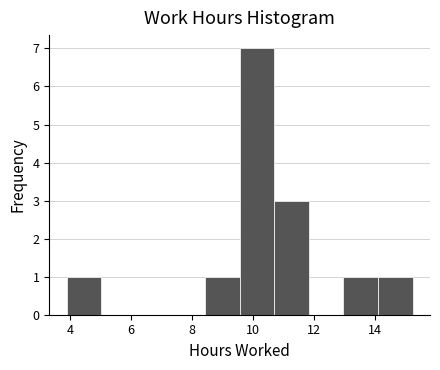

Reading left to right, list every bar in this chart as the range it spans on the x-axis followed by its height. Neither the bar edges nor the heights are printed on the chart, so give them approximately, as read against the axes.

3.8 to 5.0: 1
5.0 to 6.2: 0
6.2 to 7.2: 0
7.2 to 8.4: 0
8.4 to 9.6: 1
9.6 to 10.6: 7
10.6 to 11.8: 3
11.8 to 13.0: 0
13.0 to 14.0: 1
14.0 to 15.2: 1